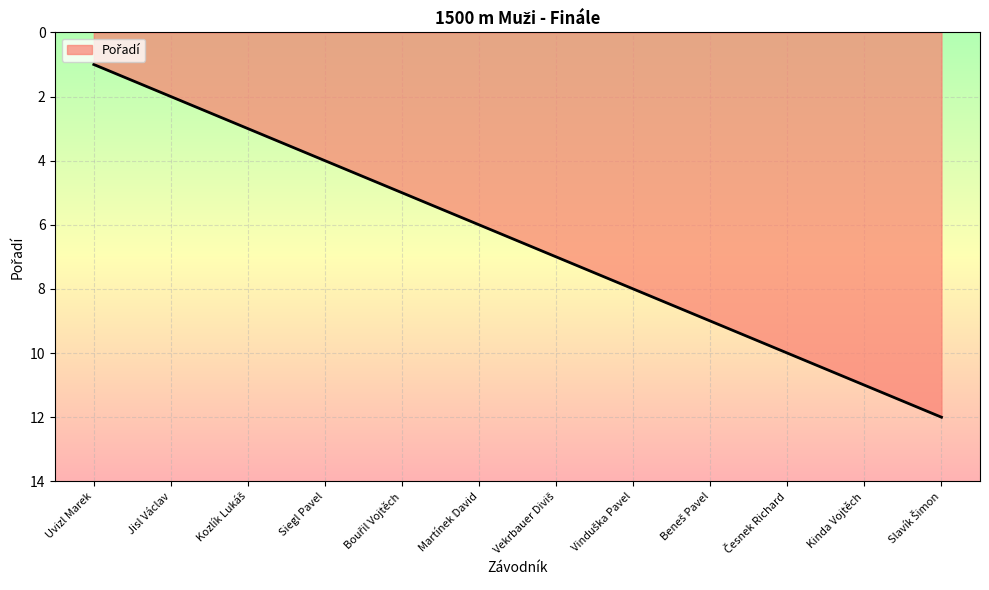

What is the maximum value shown in the chart?

12